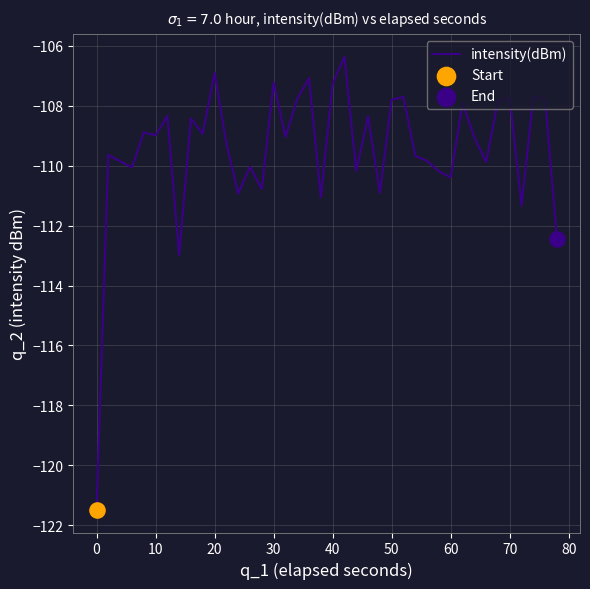

What is the difference between the maximum and minimum values?

15.1